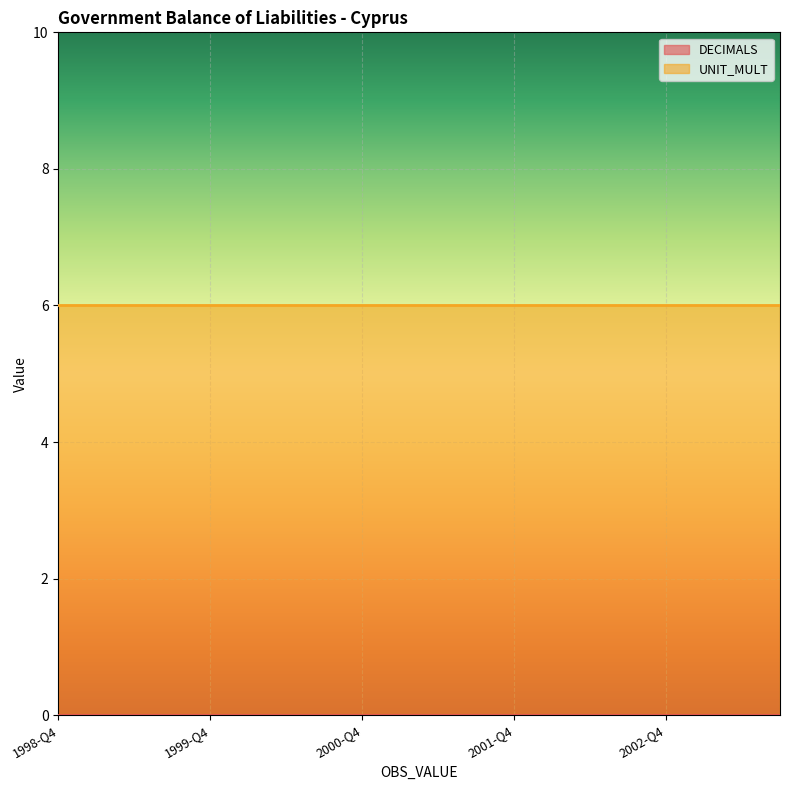

What is the total value across all series at 1998-Q4?

6